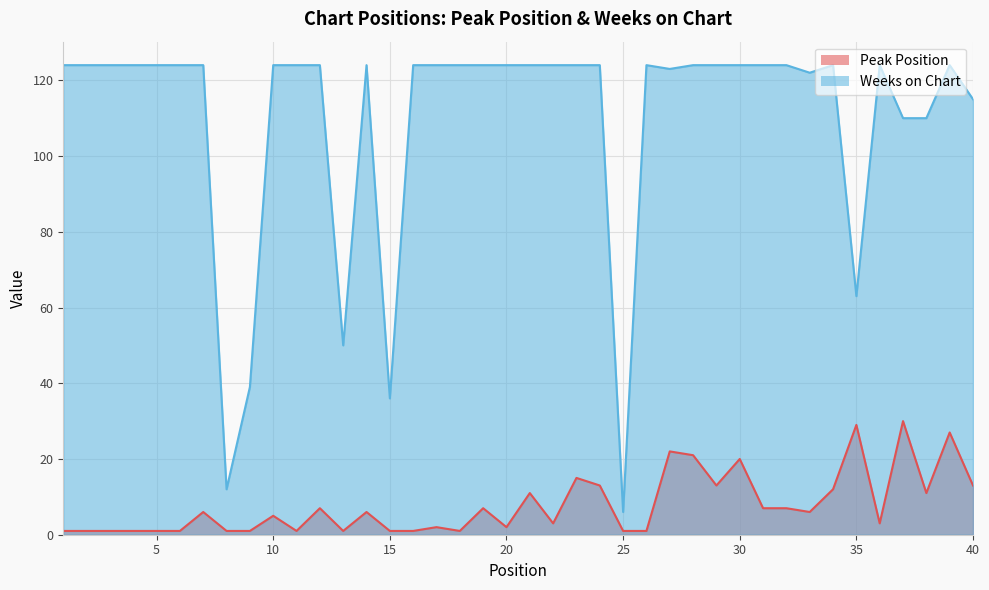

At which label does Weeks on Chart reach its peak?

1